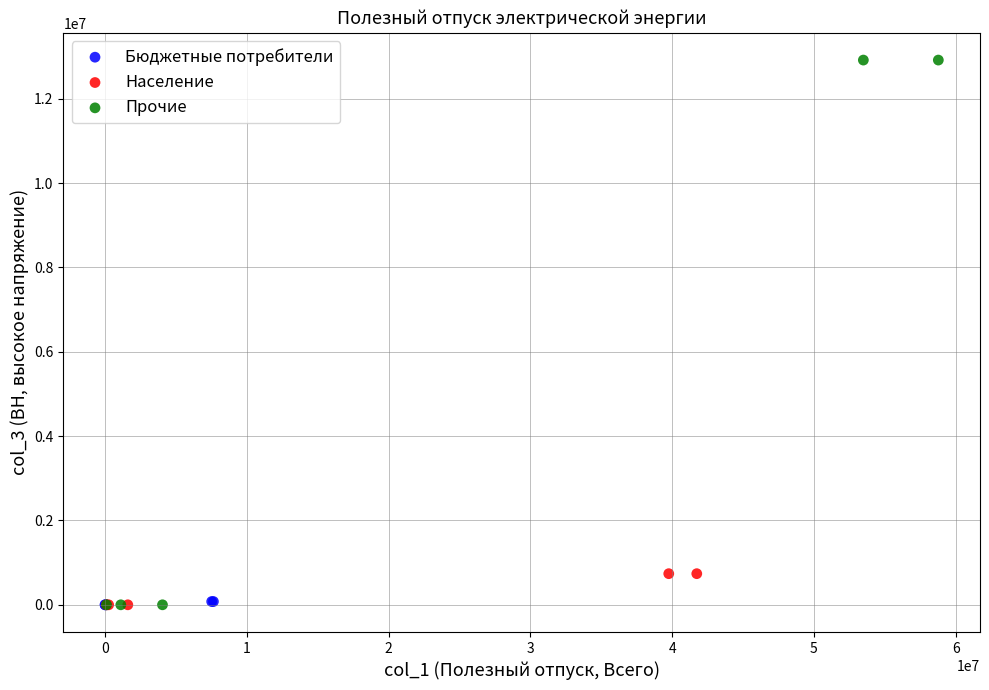

Which series has the largest Y range (max minus min)?

Прочие